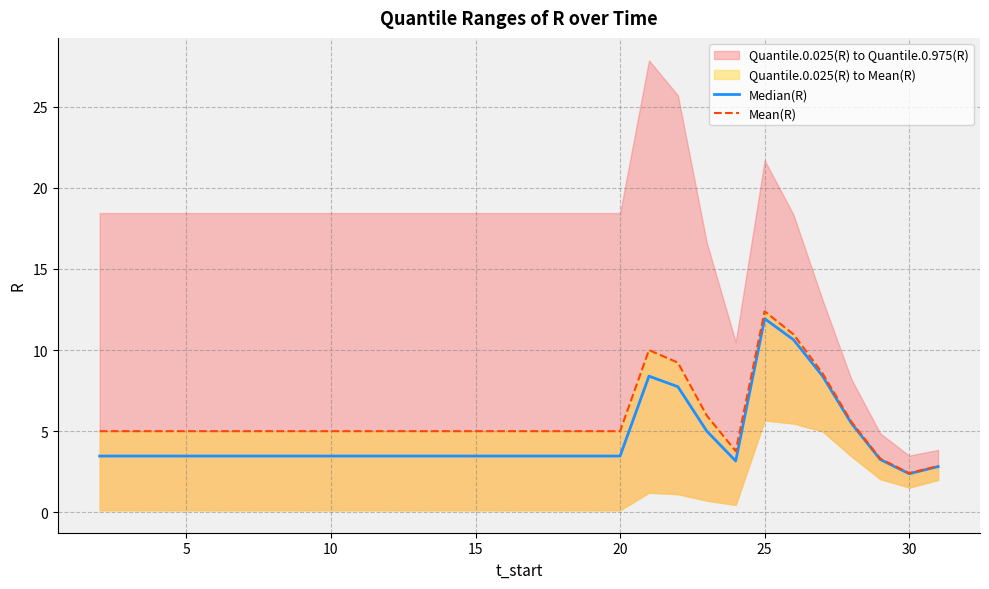

Which series has the largest total across all categories?

Mean(R)